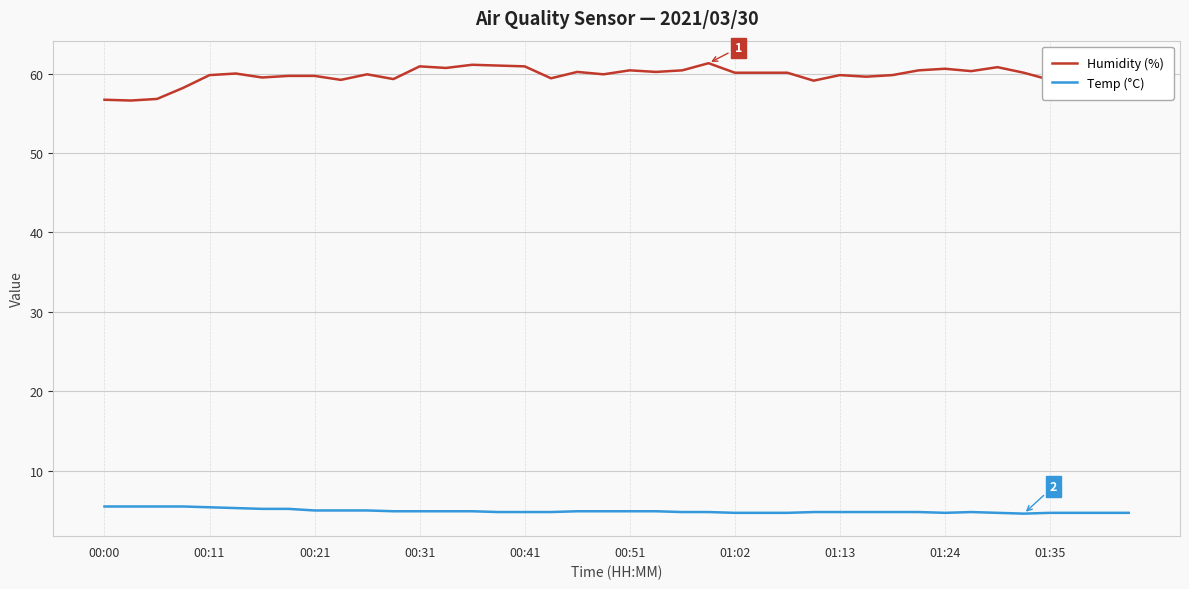

What is the greatest value displayed?

61.3